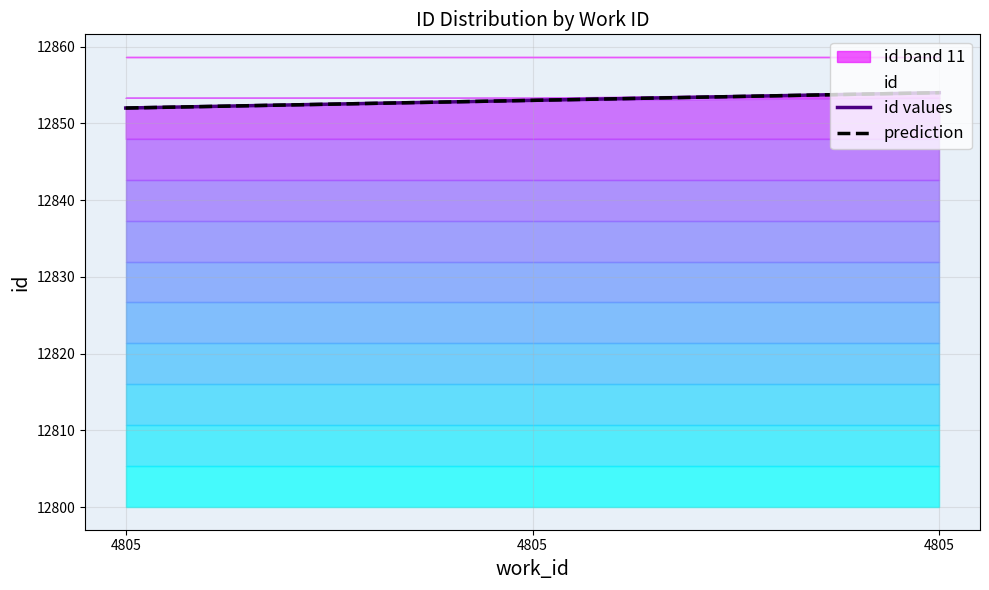

At how many categories does at least one series exceed 12852?

2